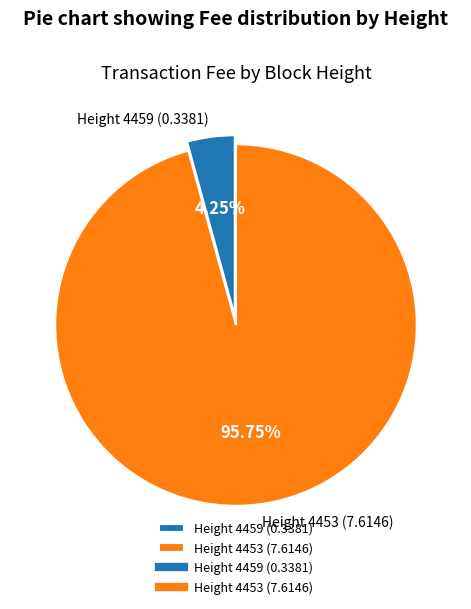

Which category accounts for the majority?

Height 4453 (7.6146)